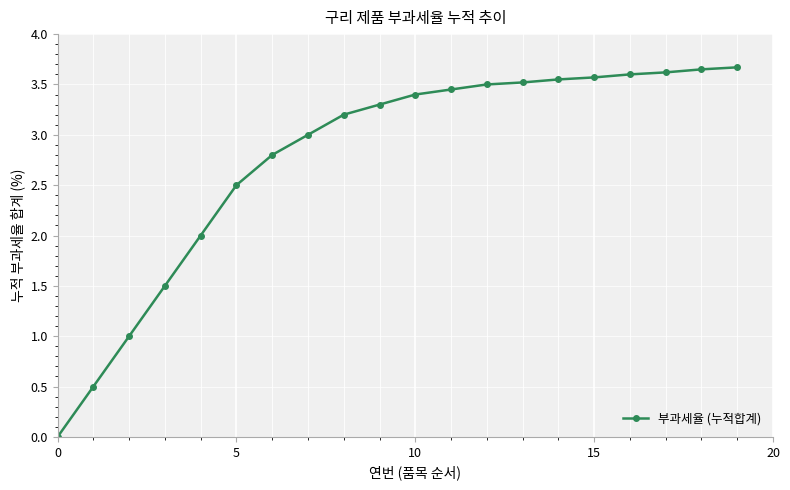

What is the average value?

2.8